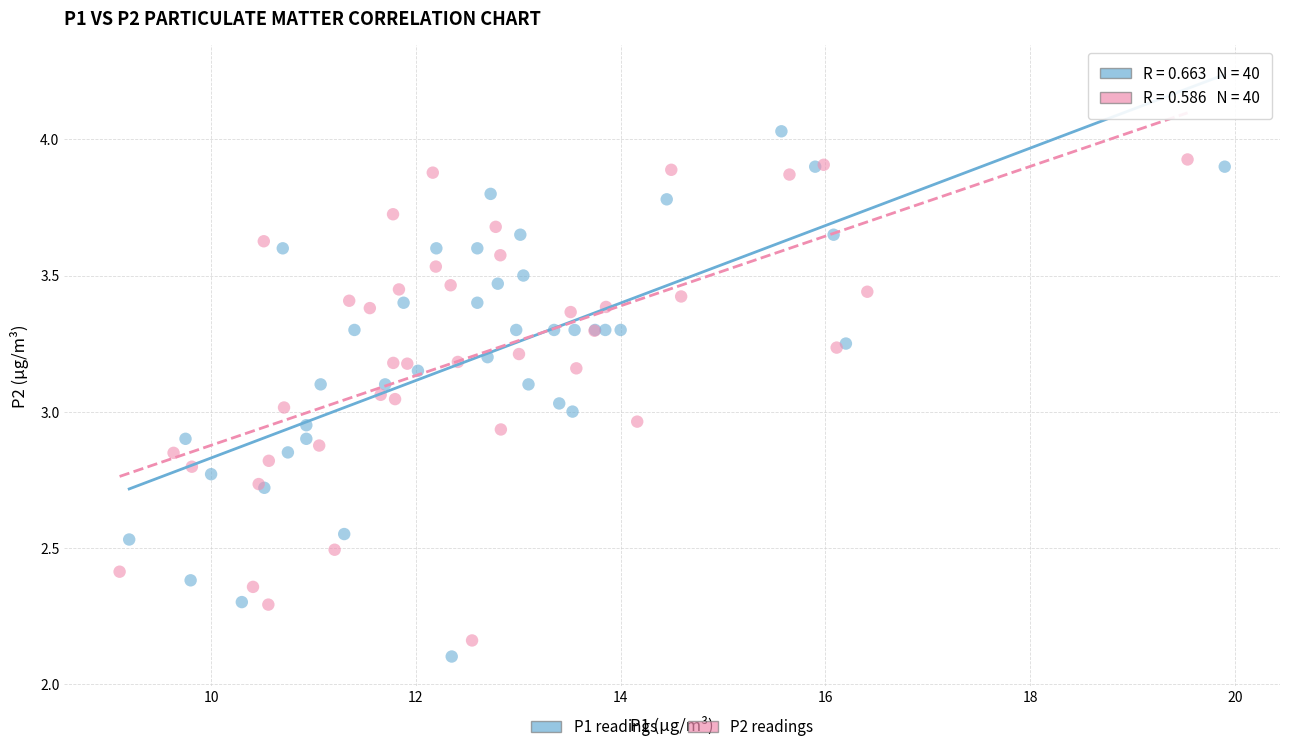

Which series has the widest spread of Y values?

P1 readings